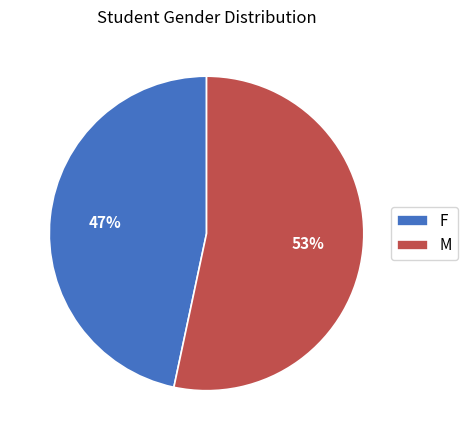

What is the ratio of the value at F to the value at M?

0.9